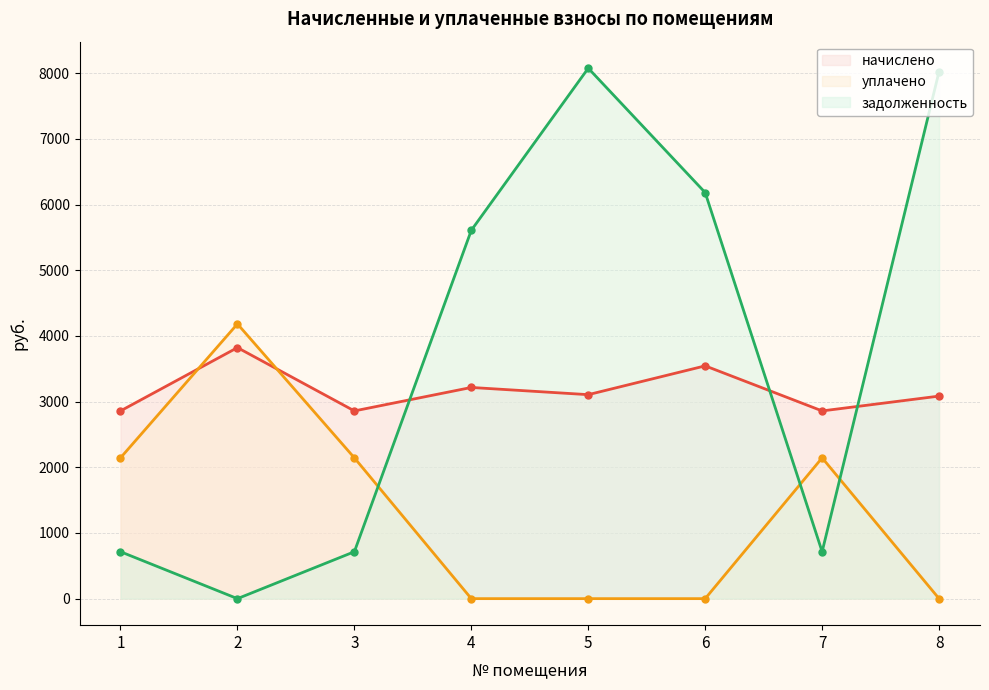

Where does the начислено series first go above 3105?

2